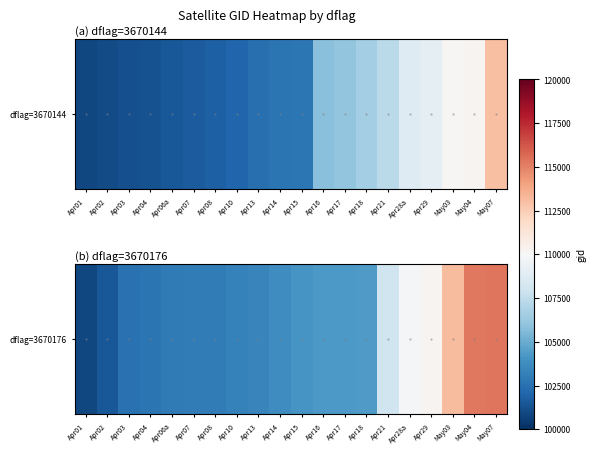

The value at May03 is 23193. True or false?

False